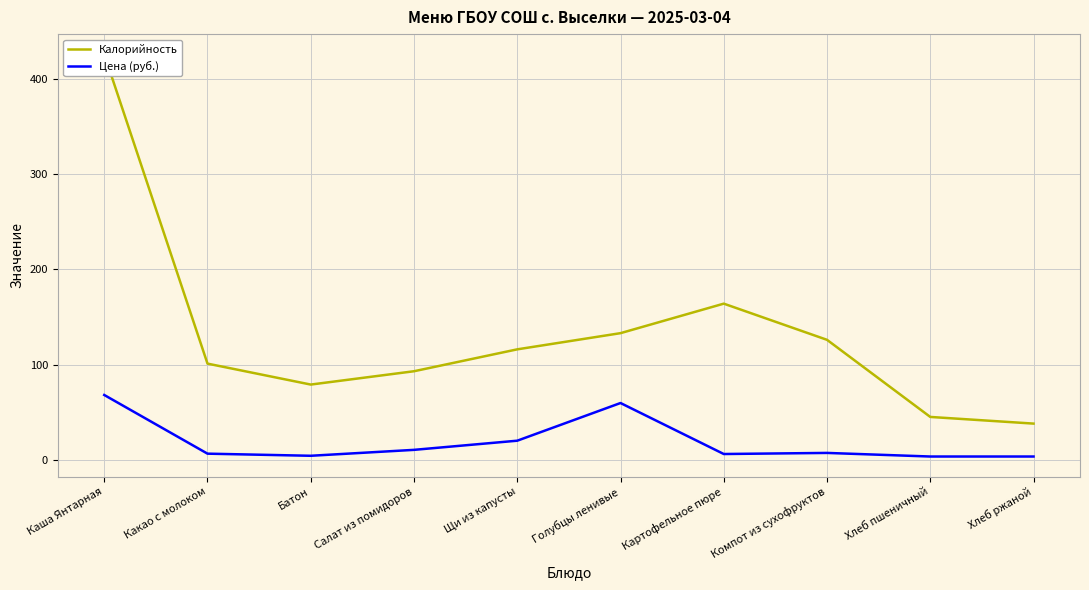

Where does the Цена (руб.) series first go above 7?

Каша Янтарная